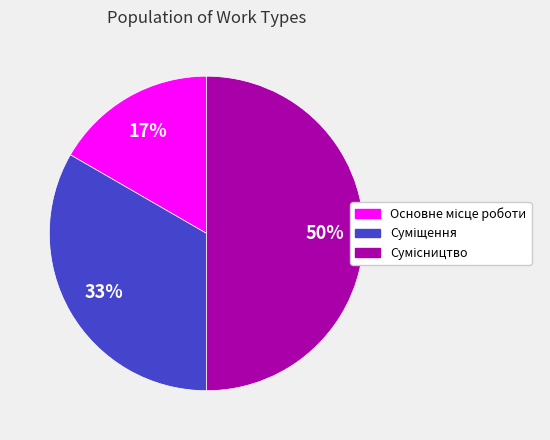

To the nearest percent, what is the difference between the largest and smallest slice percentages?

33%